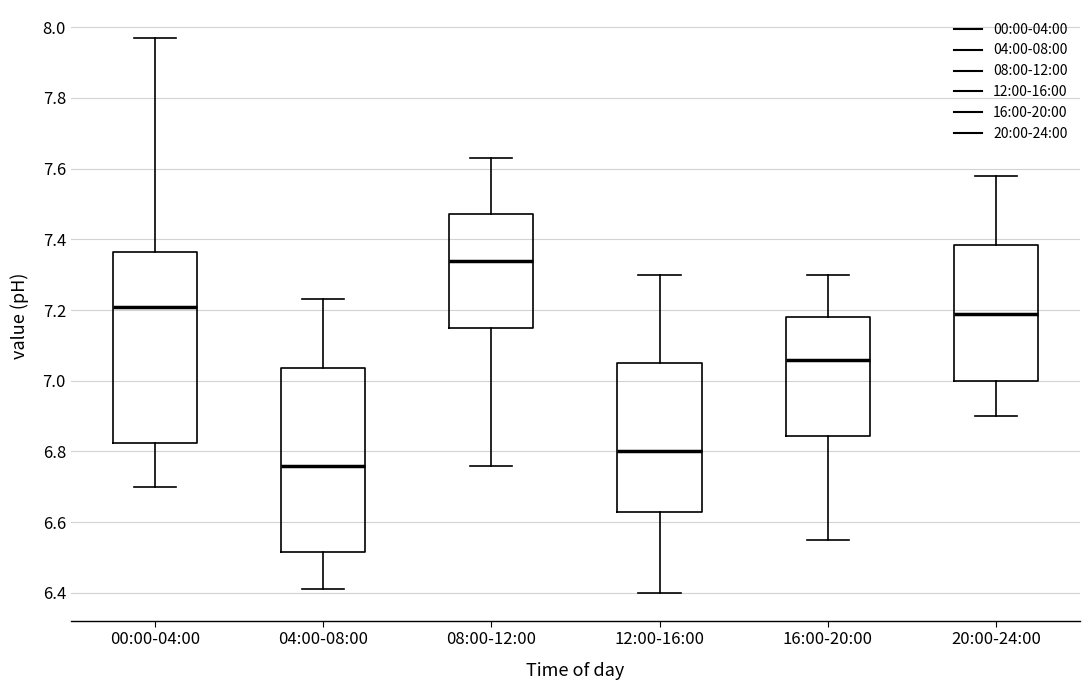

Reading left to right, transcribe this box plot: for each box, give where its median line is, the range the box spans, and where its two whiskers end, as read against the y-axis. The values are not printed on the chart, so give them approximately, as read against the axis.

00:00-04:00: median 7.22, box 6.82 to 7.36, whiskers 6.70 to 7.98
04:00-08:00: median 6.76, box 6.52 to 7.04, whiskers 6.42 to 7.24
08:00-12:00: median 7.34, box 7.16 to 7.48, whiskers 6.76 to 7.64
12:00-16:00: median 6.80, box 6.64 to 7.06, whiskers 6.40 to 7.30
16:00-20:00: median 7.06, box 6.84 to 7.18, whiskers 6.56 to 7.30
20:00-24:00: median 7.20, box 7.00 to 7.38, whiskers 6.90 to 7.58